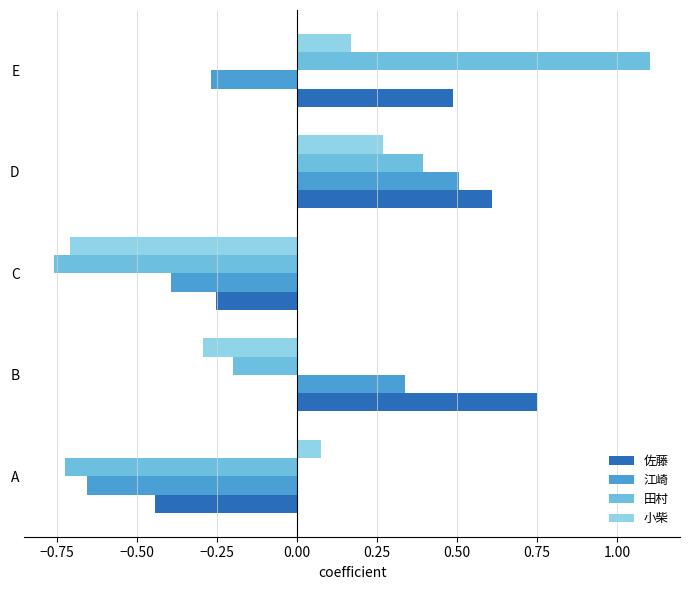

Where is 小柴 nearest to the value 0?

A